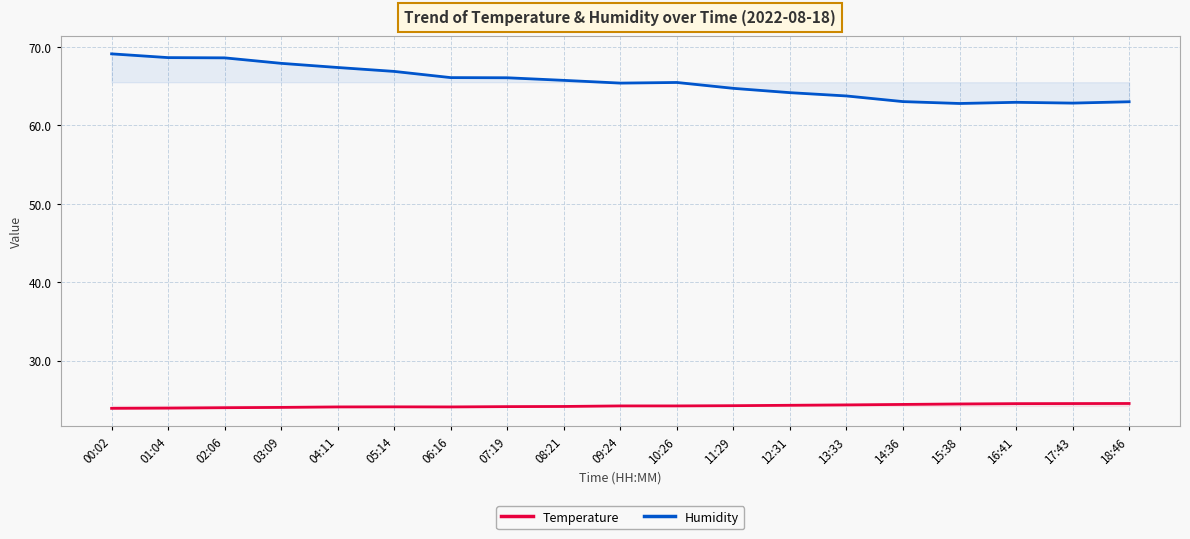

What is the label of the 4th point from the left?

03:09